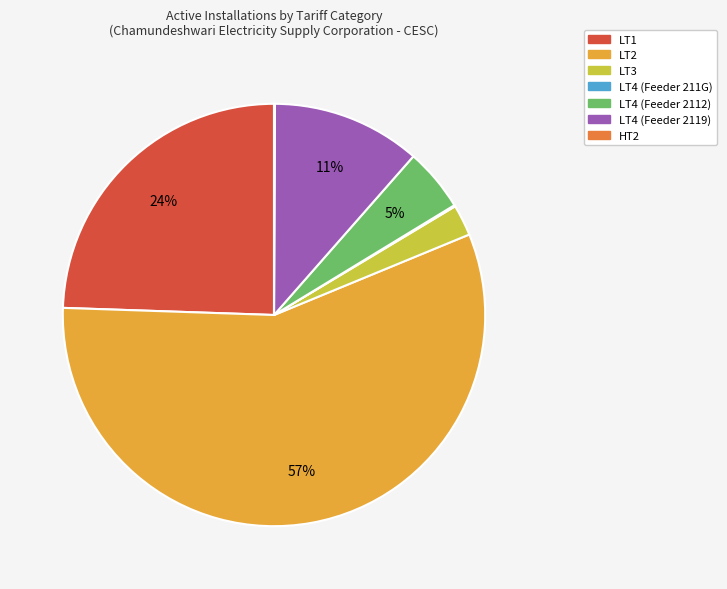

Which category has the biggest portion of the pie?

LT2